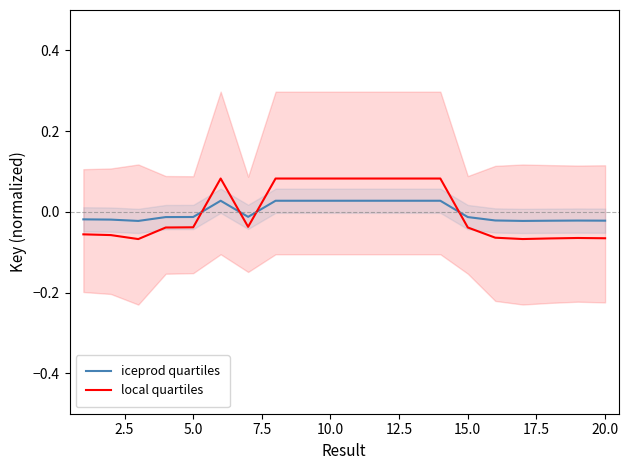

How many values in the local quartiles series are below 0?

12